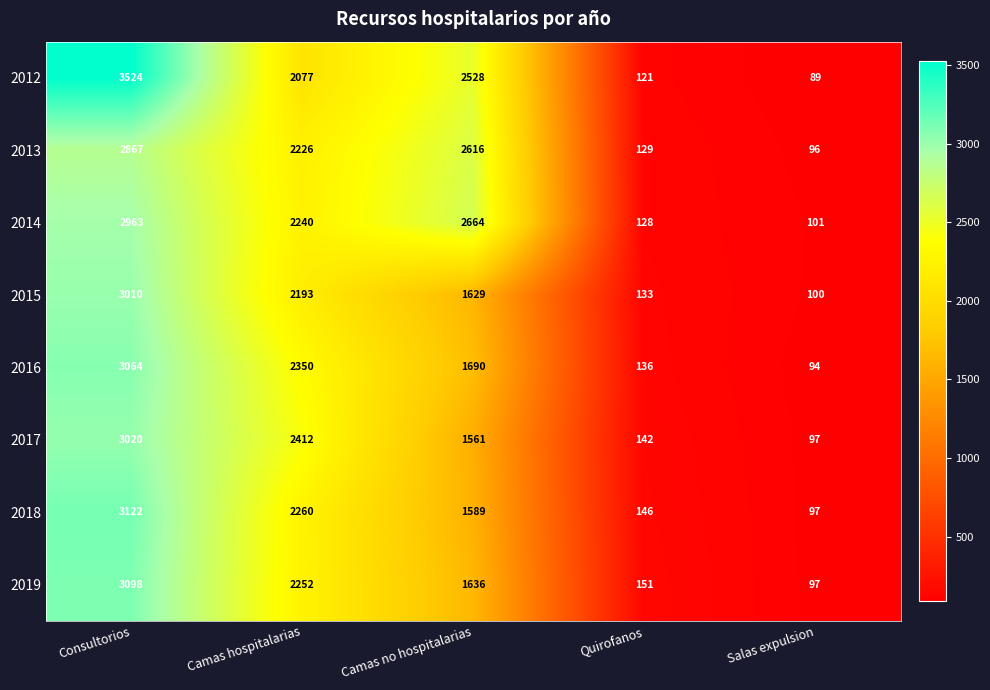

What is the total value across all series at Camas no hospitalarias?

15913